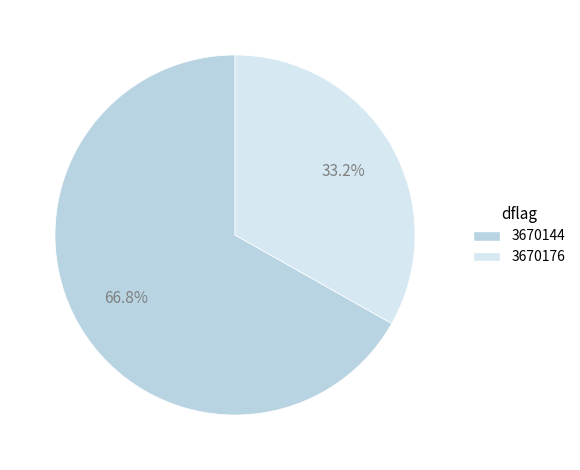

To the nearest percent, what is the combined percentage of 3670176 and 3670144?

100%